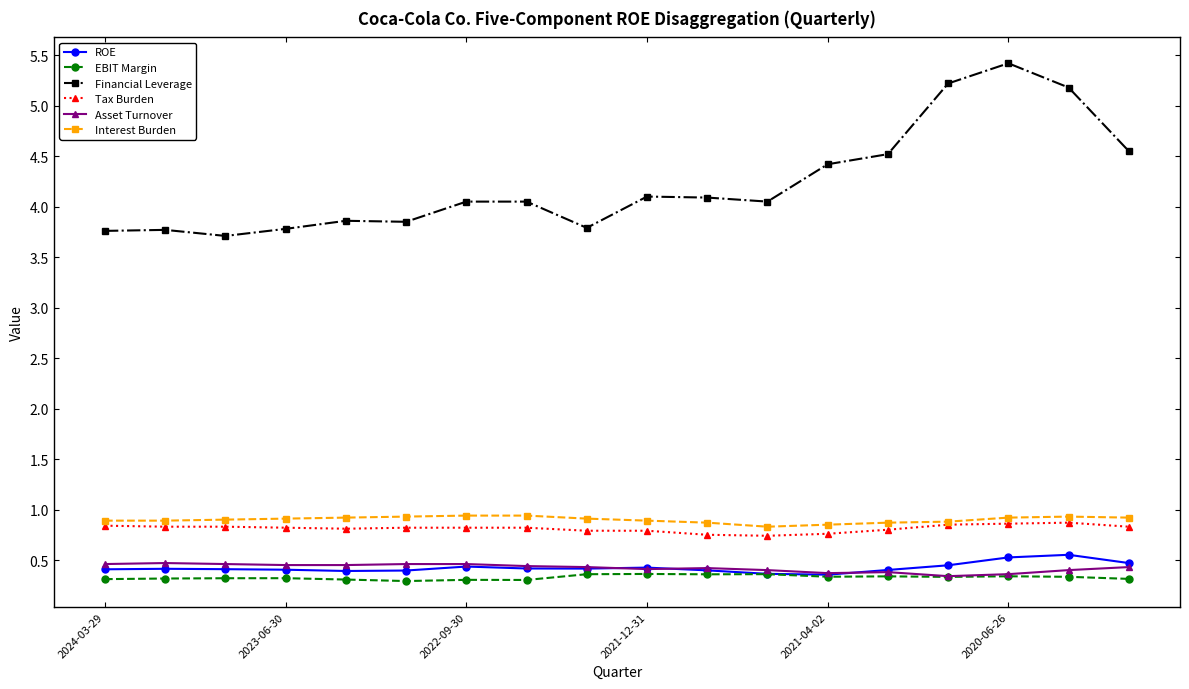

True or false: Financial Leverage and Asset Turnover cross at least once.

False